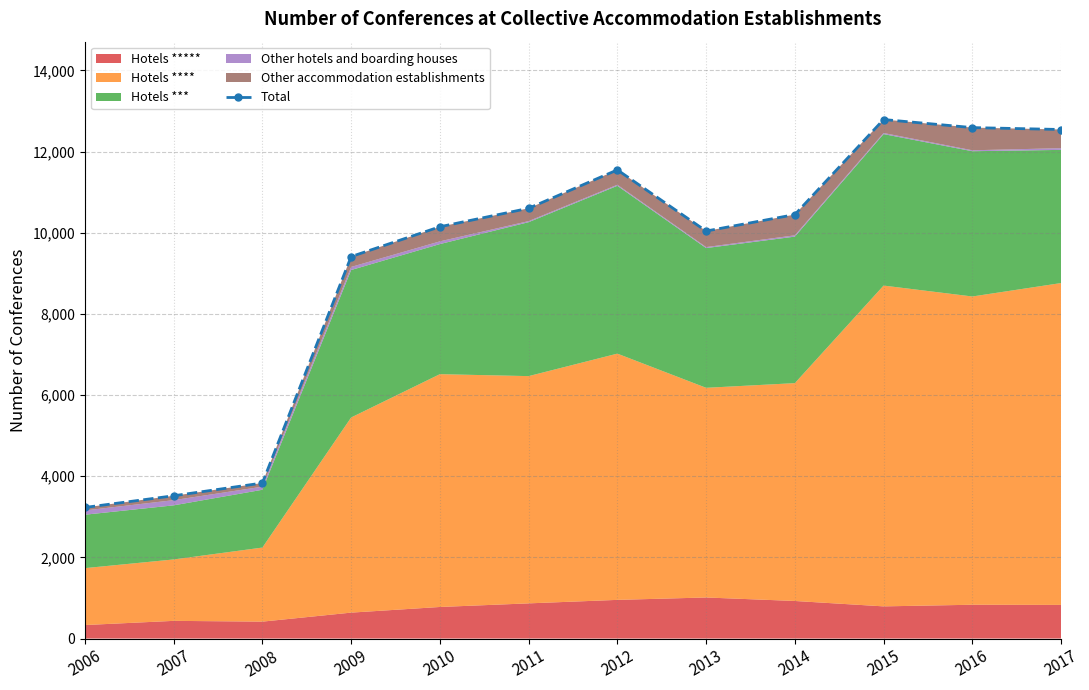

What is the change in value from 2009 to 2010?

+735